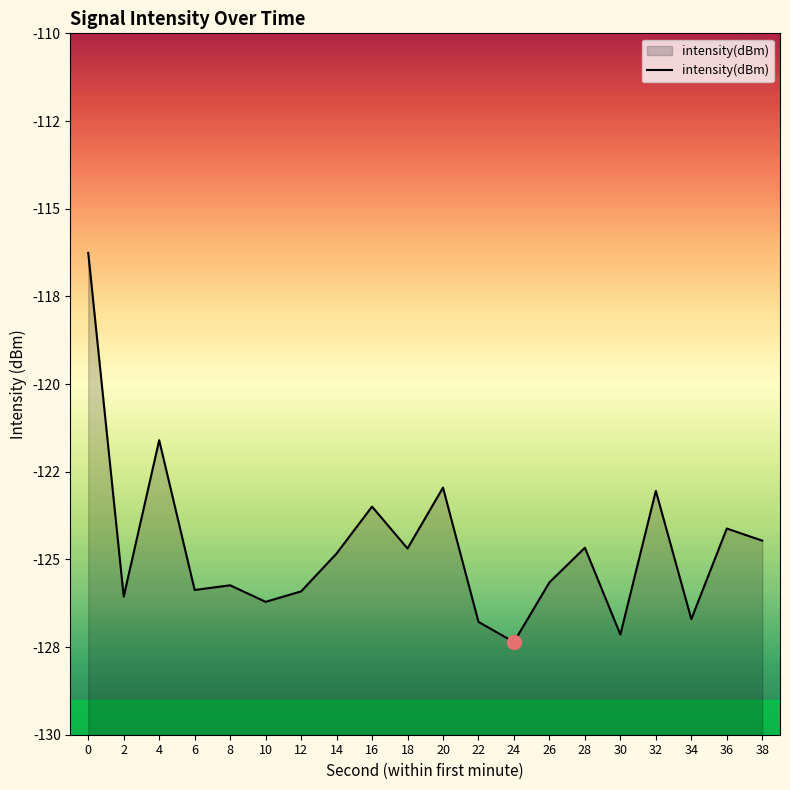

Read the value at 14.

-124.8